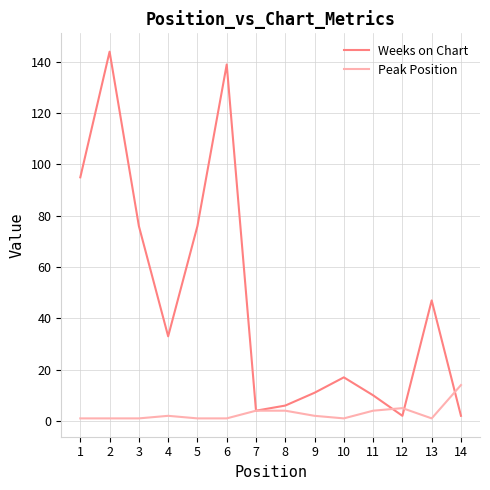

Between 6 and 12, which series saw the biggest shift?

Weeks on Chart